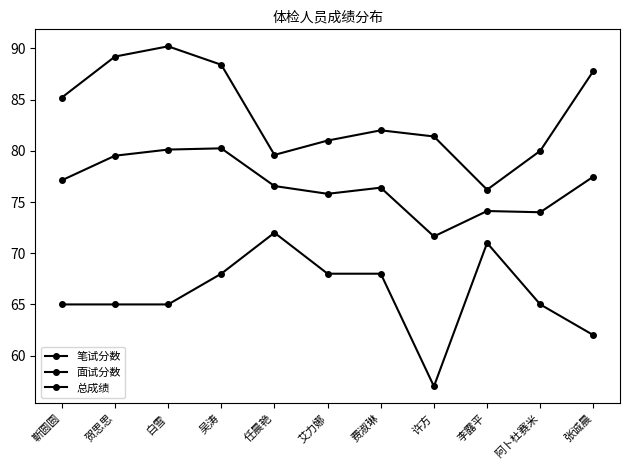

How many series are shown in this chart?

3